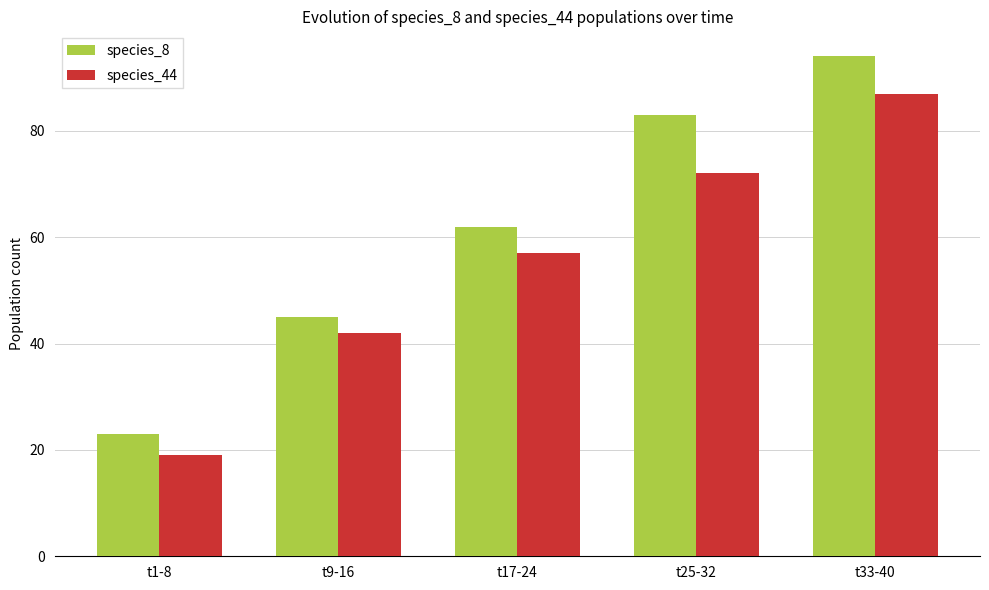

What are all the series names shown in the legend?

species_8, species_44